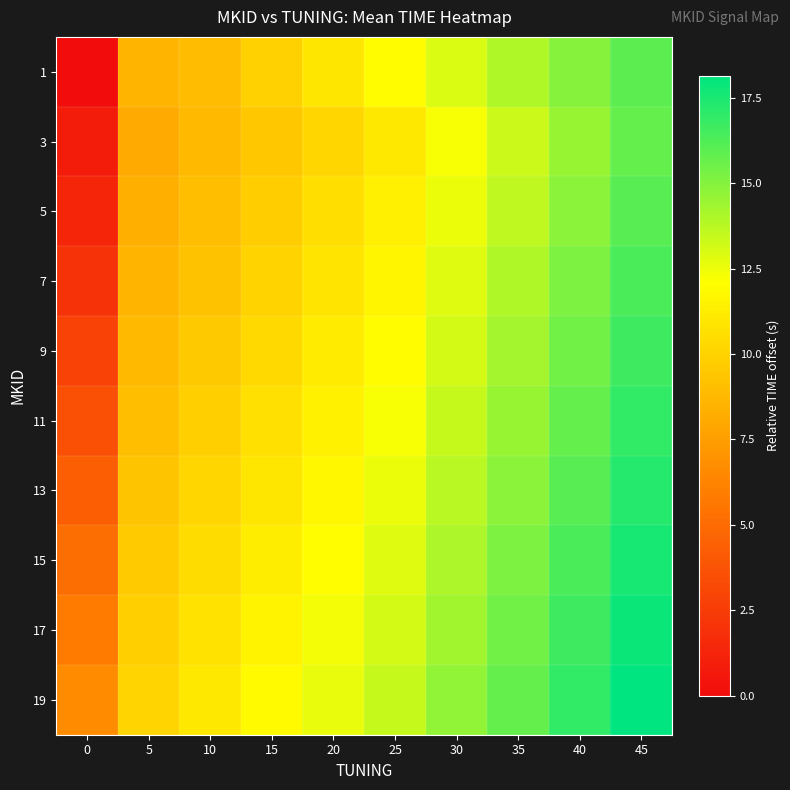

At how many categories does at least one series exceed 9?

9